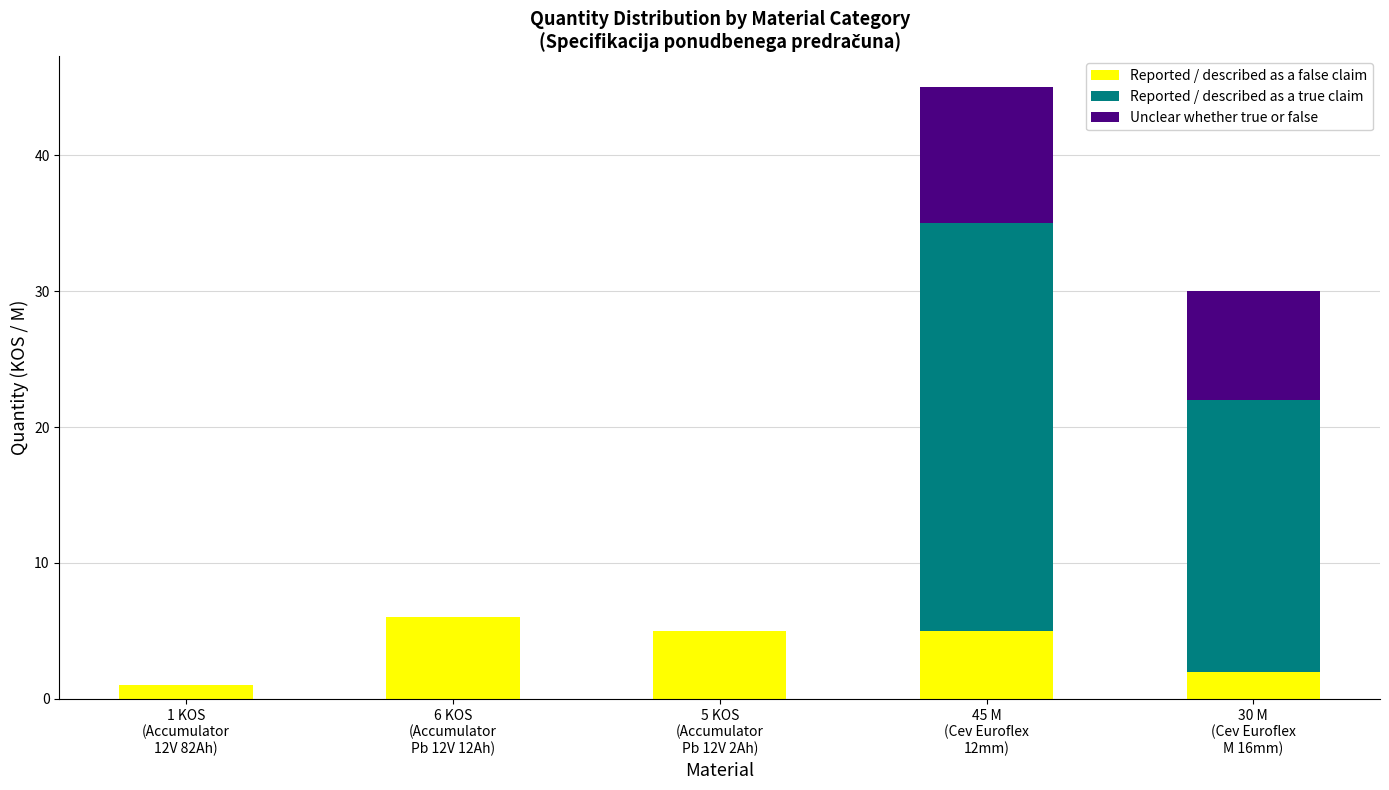

Count the number of categories in the chart.

5